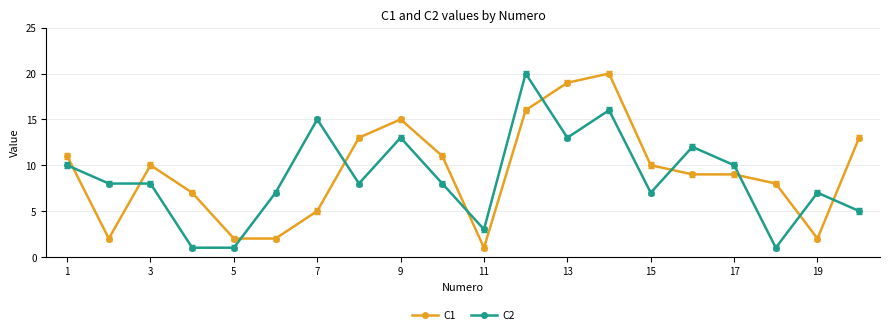

True or false: C1 has more than 2 interior local peaks.

True